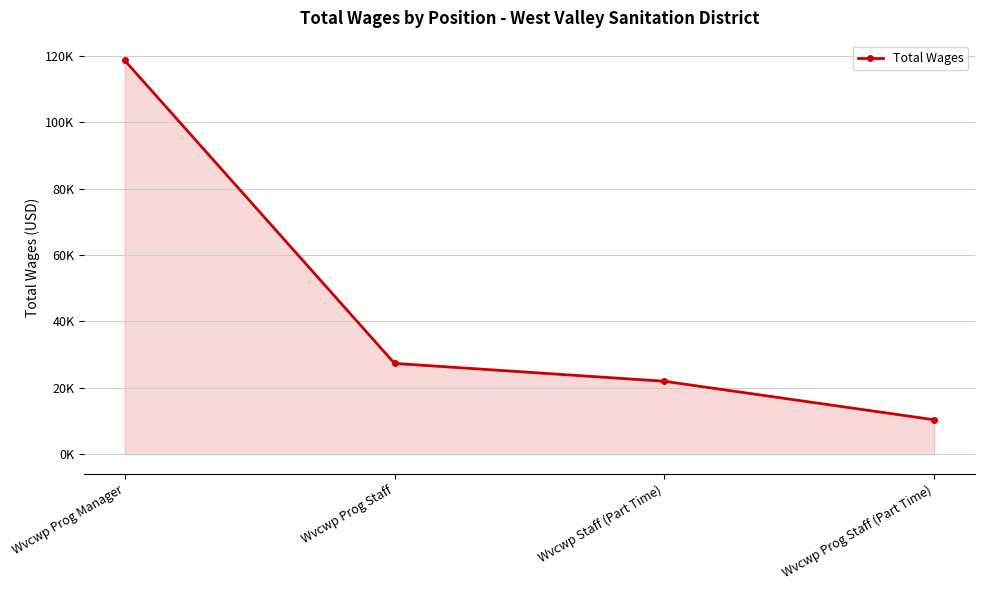

Is this an area chart (filled region under the line)?

Yes